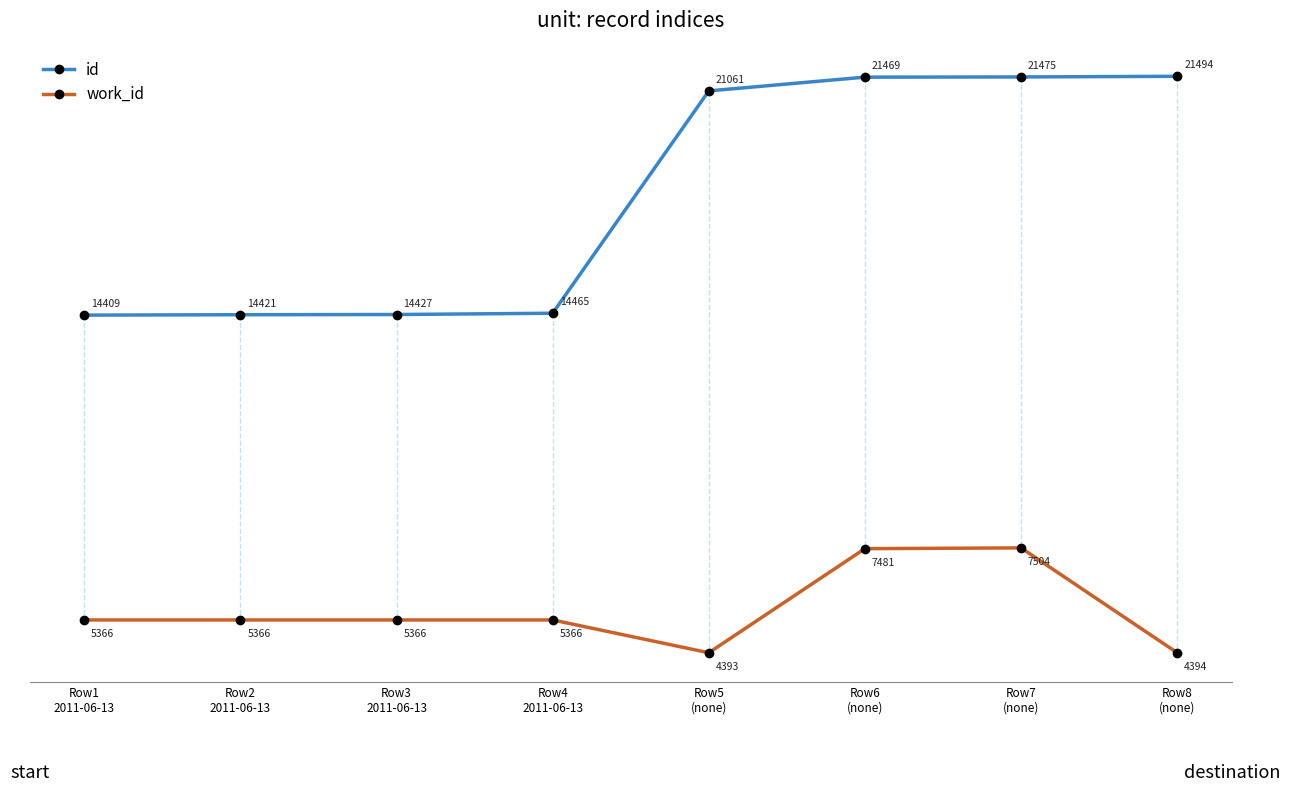

The value of work_id at Row2
2011-06-13 is 3042. True or false?

False